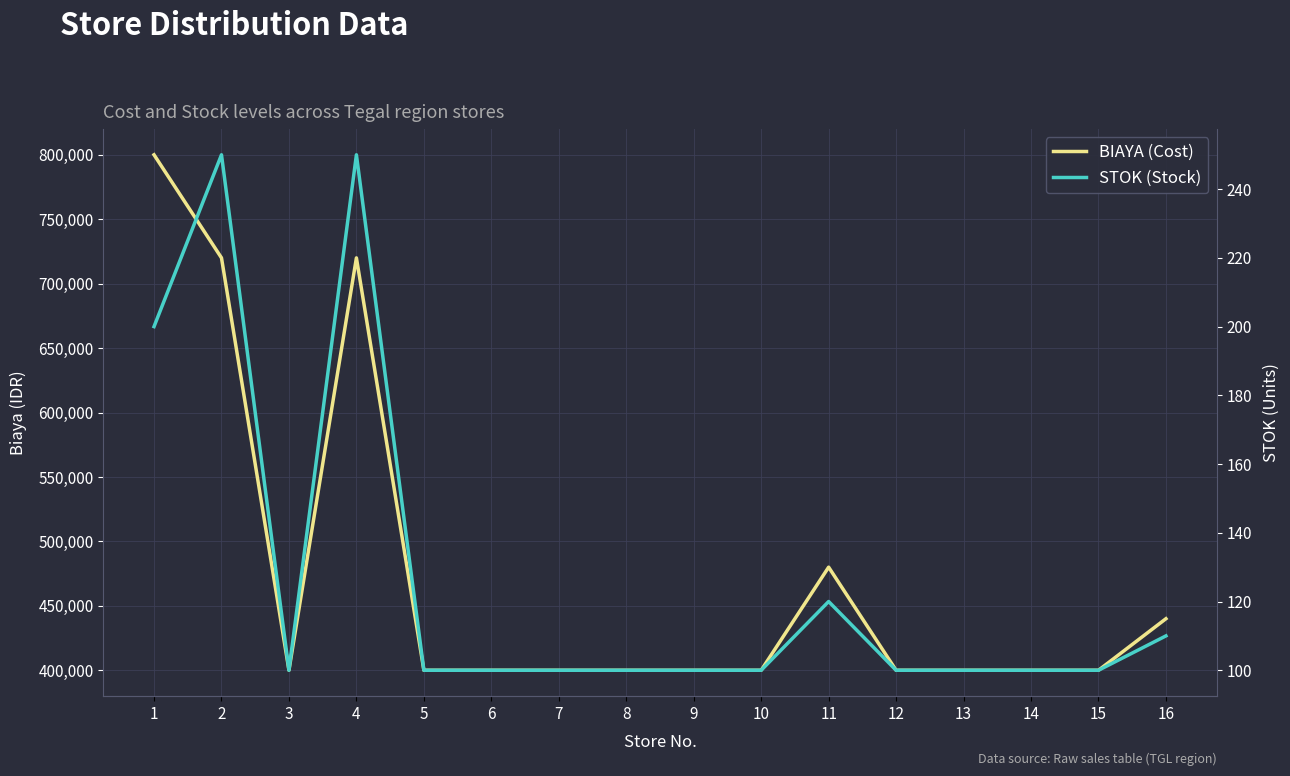

What is the difference between the second highest and second lowest values in the STOK (Stock) series?

150